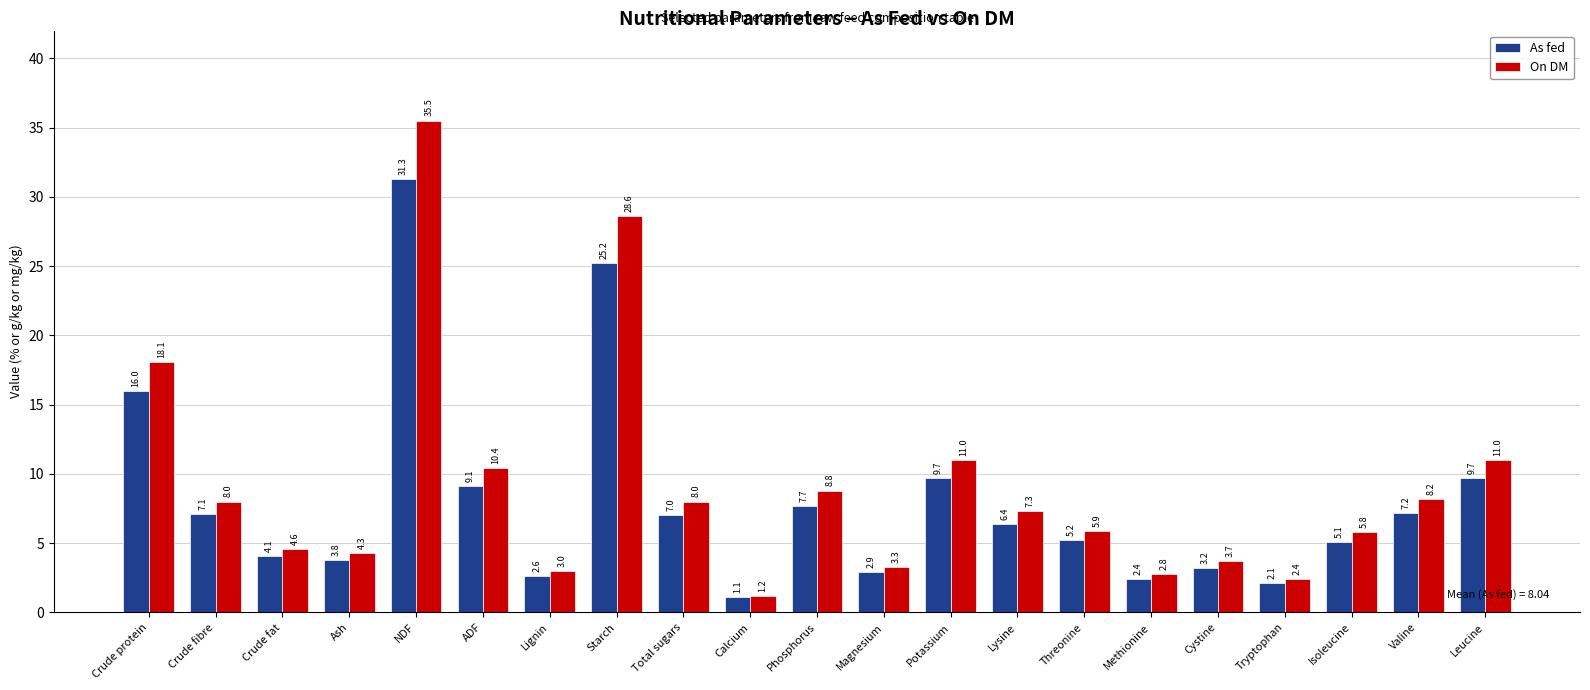

Does the chart contain stacked bars?

No